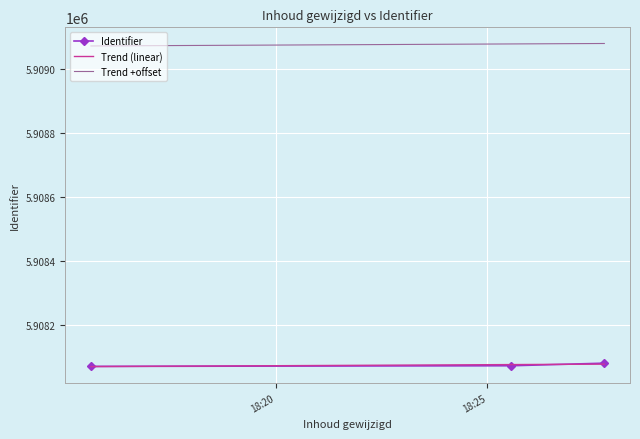

Rank the categories by value from lowest to highest.

2020-03-22 18:15:38, 2020-03-22 18:25:34, 2020-03-22 18:27:46